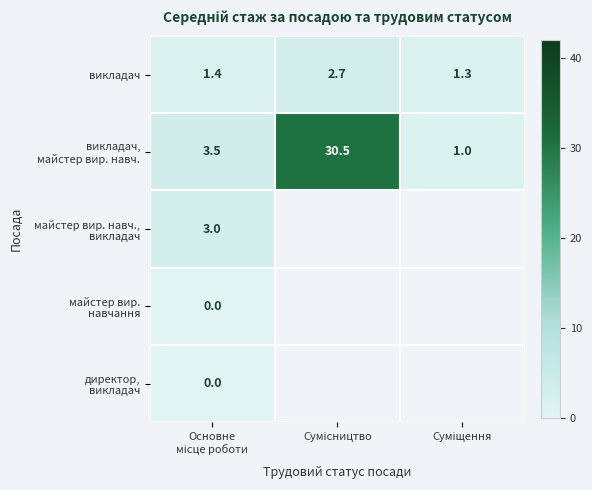

Is it true that викладач, майстер вир. навч. equals 1.5 at Суміщення?

False